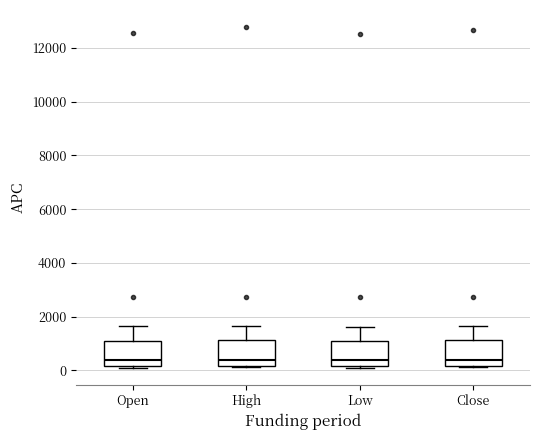

Where does the median line of the box for High sit on the y-axis? The values are not printed on the chart, so give them approximately, as read against the axis.

400